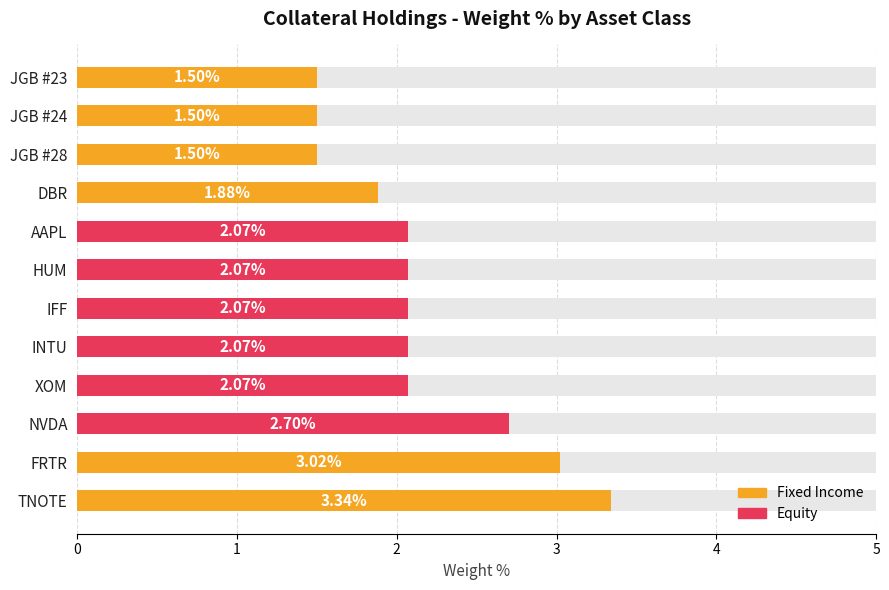

Rank the categories by value from lowest to highest.

JGB #28, JGB #24, JGB #23, DBR, XOM, INTU, IFF, HUM, AAPL, NVDA, FRTR, TNOTE